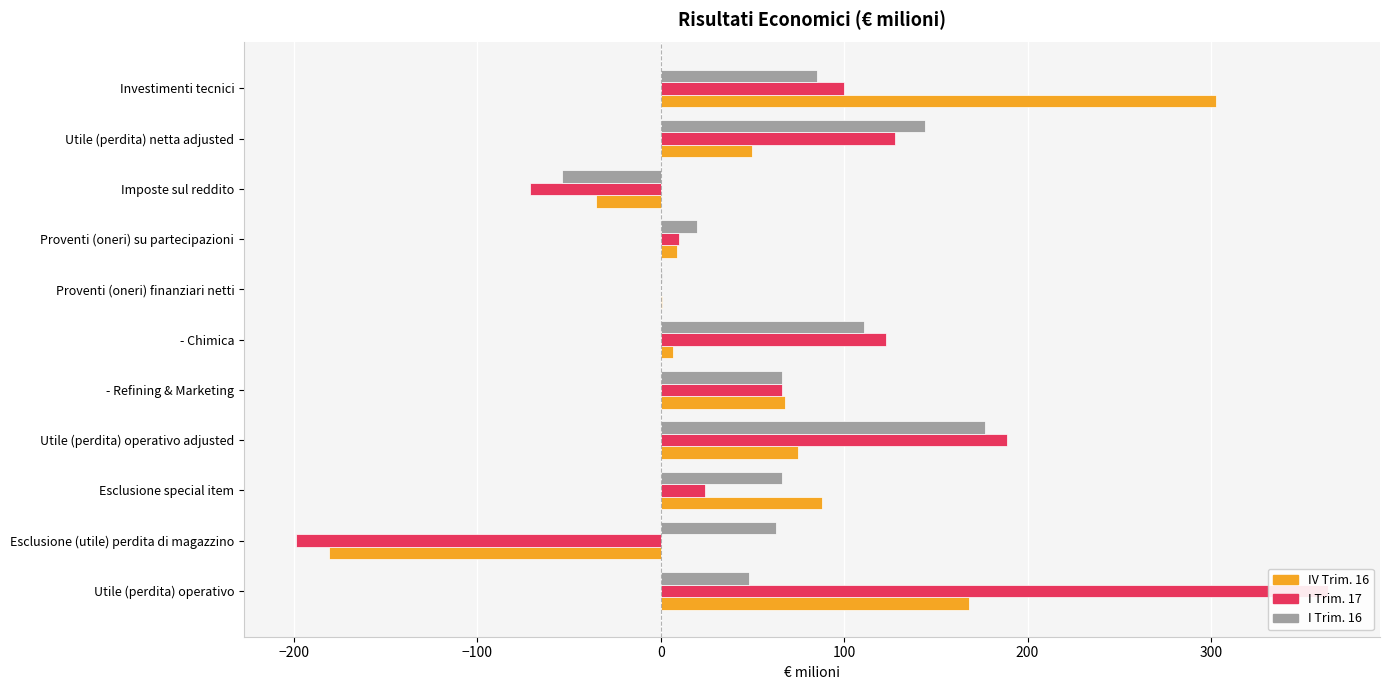

What is the spread (max minus min) of values at Utile (perdita) netta adjusted?

94